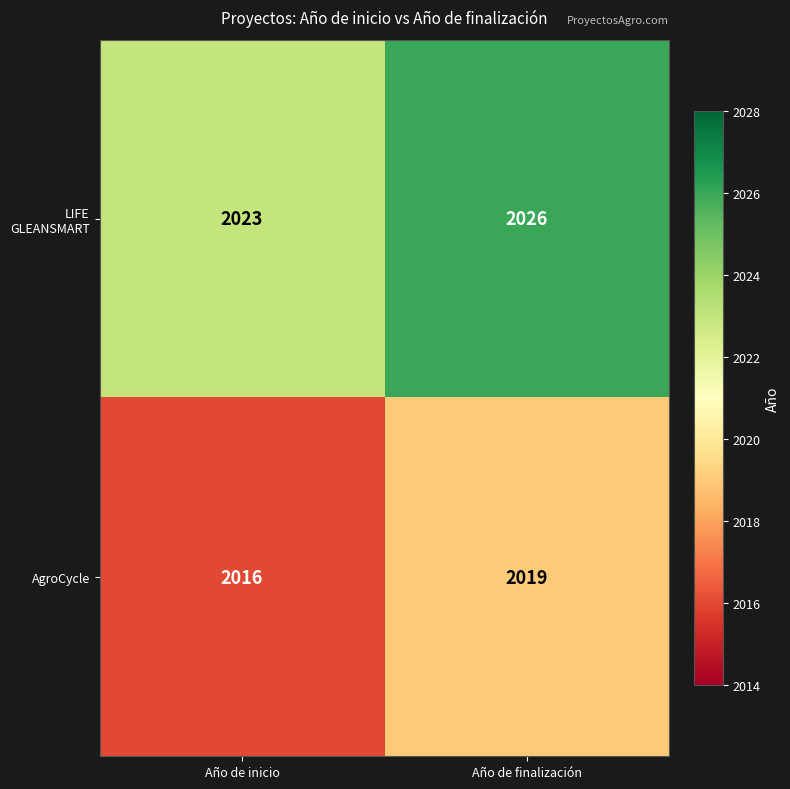

The AgroCycle series shows 2843 at Año de finalización. True or false?

False